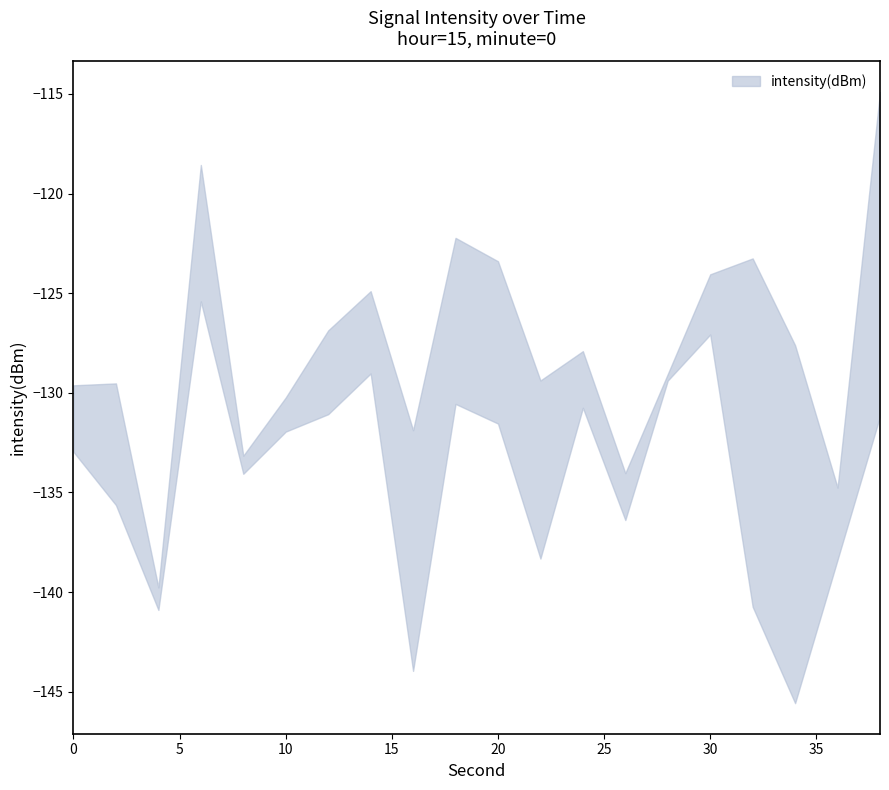

Which series changed the most between 18 and 20?

intensity_upper